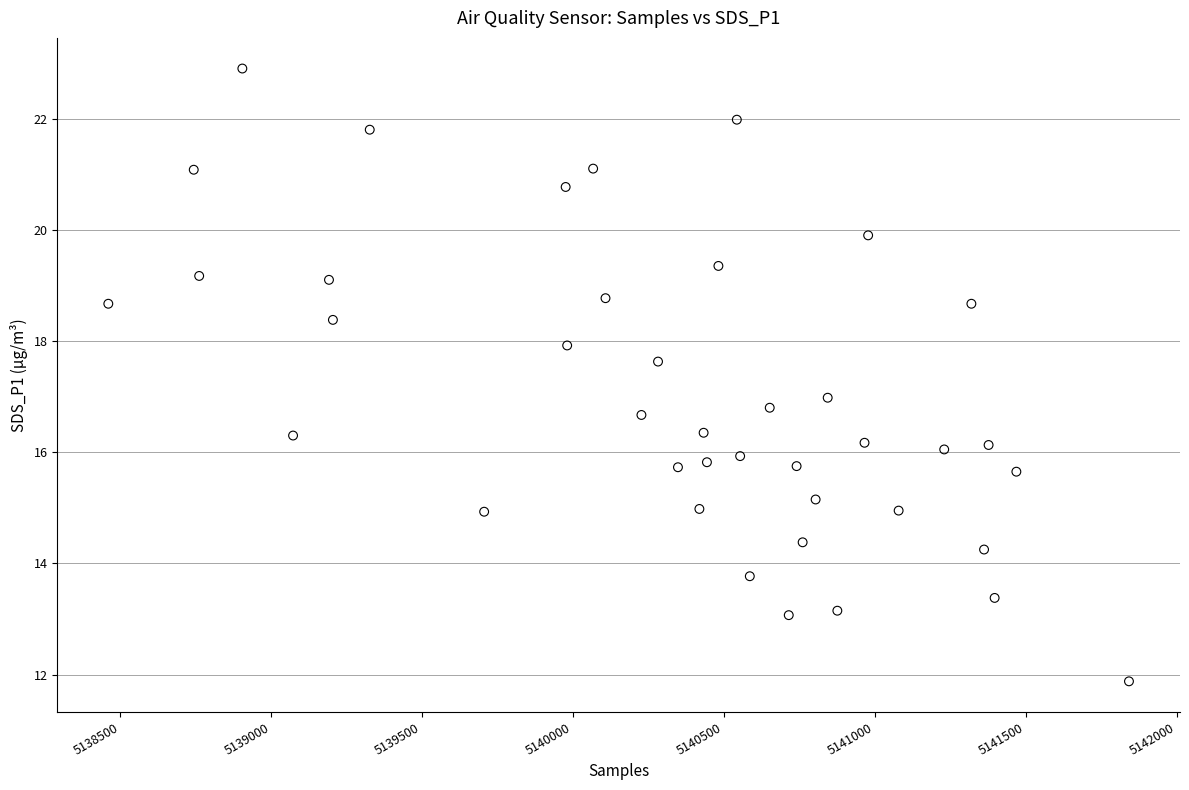

What is the range of X values (max minus min)?

3381.0